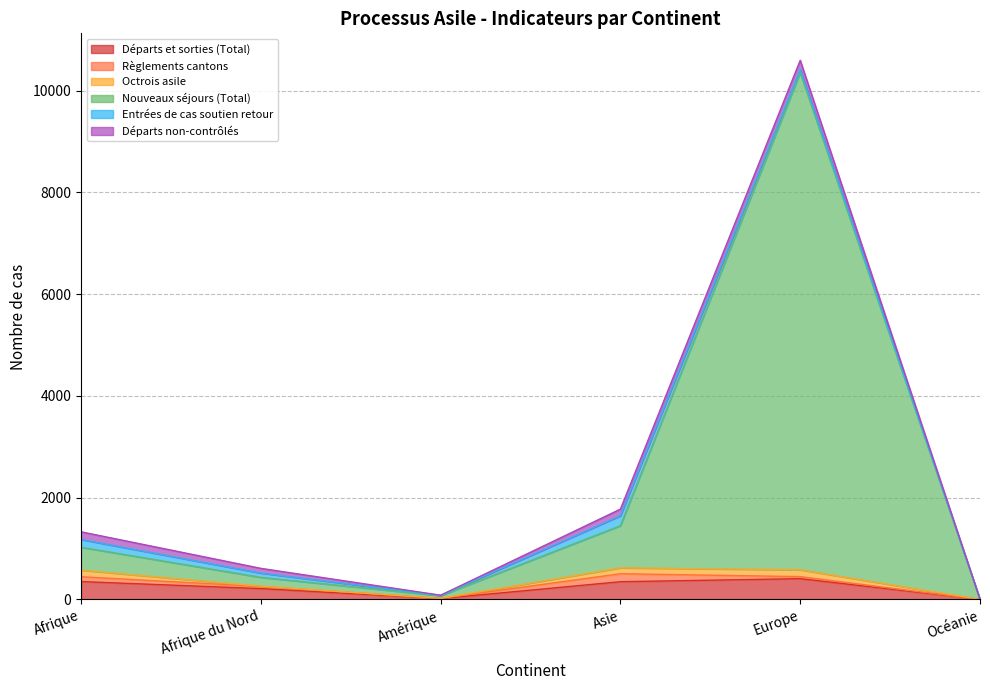

Which category has the lowest value in the Règlements cantons series?

Océanie